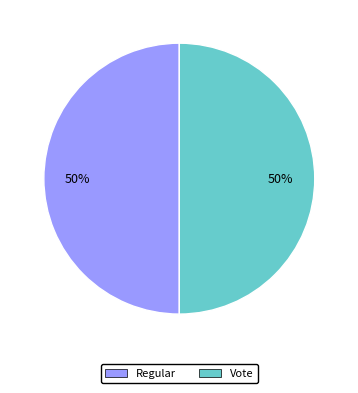

Do Regular and Vote together represent more than half of the pie?

Yes